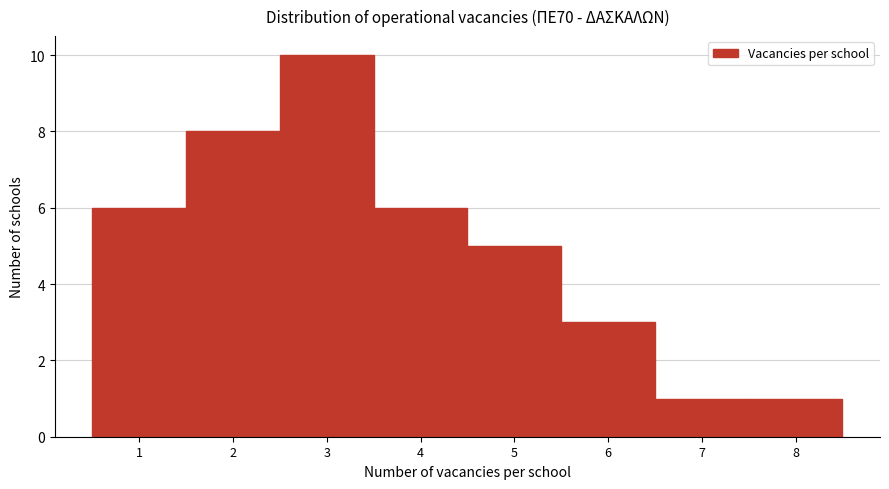

What is the height of the bar covering 7.5 to 8.5 on the x-axis? The values are not printed on the chart, so give them approximately, as read against the axis.

1